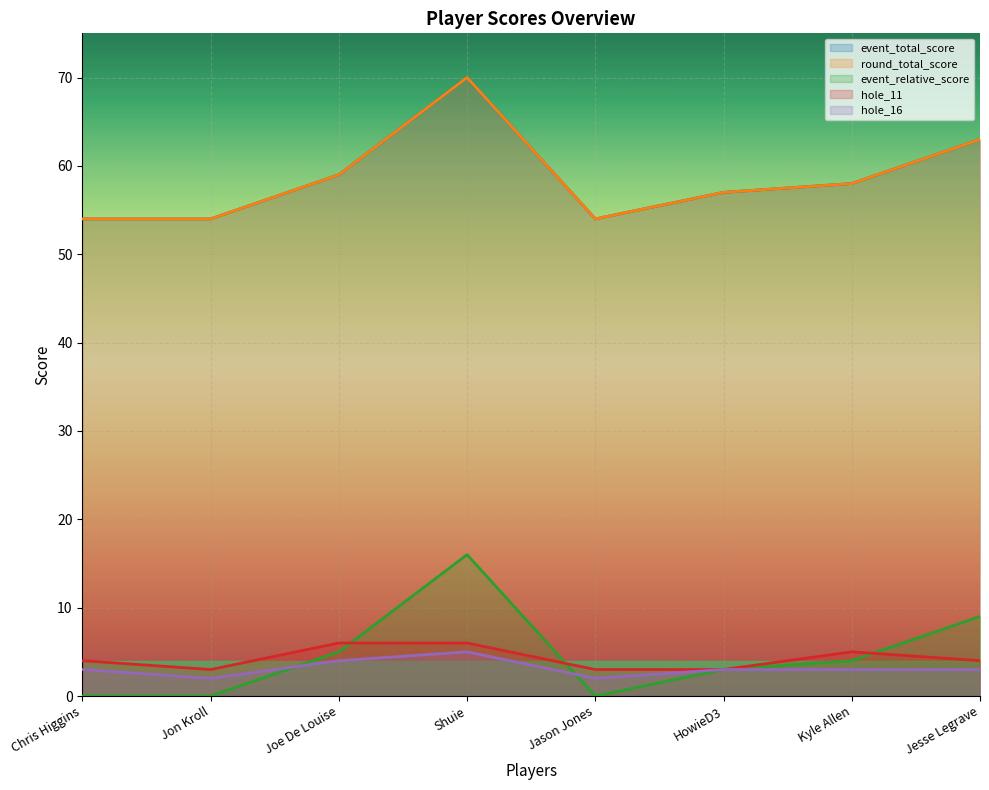

At how many categories does at least one series exceed 14?

8